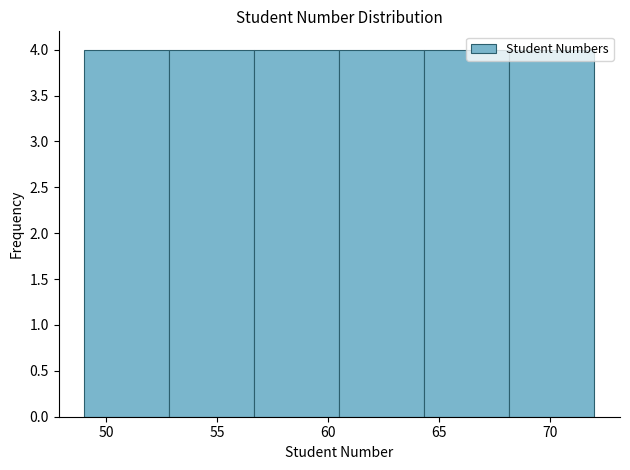

Reading left to right, list every bar in this chart as the range it spans on the x-axis followed by its height. Neither the bar edges nor the heights are printed on the chart, so give them approximately, as read against the axes.

49.0 to 53.0: 4
53.0 to 56.5: 4
56.5 to 60.5: 4
60.5 to 64.5: 4
64.5 to 68.0: 4
68.0 to 72.0: 4